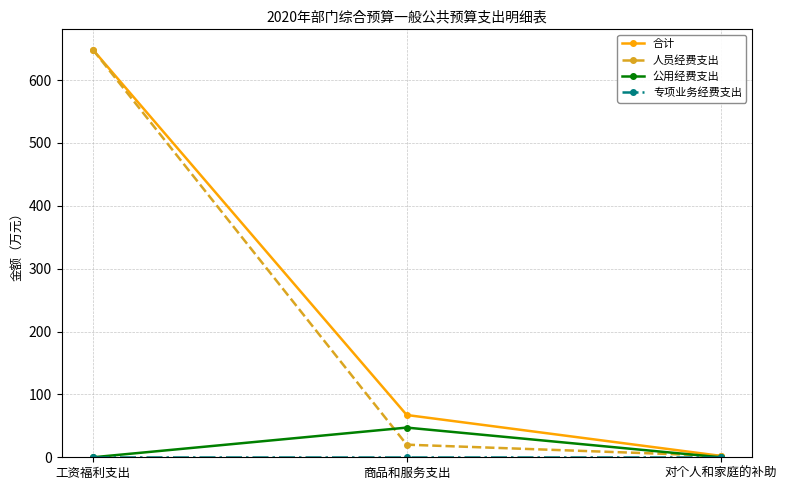

What is the difference between the 公用经费支出 values at 商品和服务支出 and 对个人和家庭的补助?

47.2